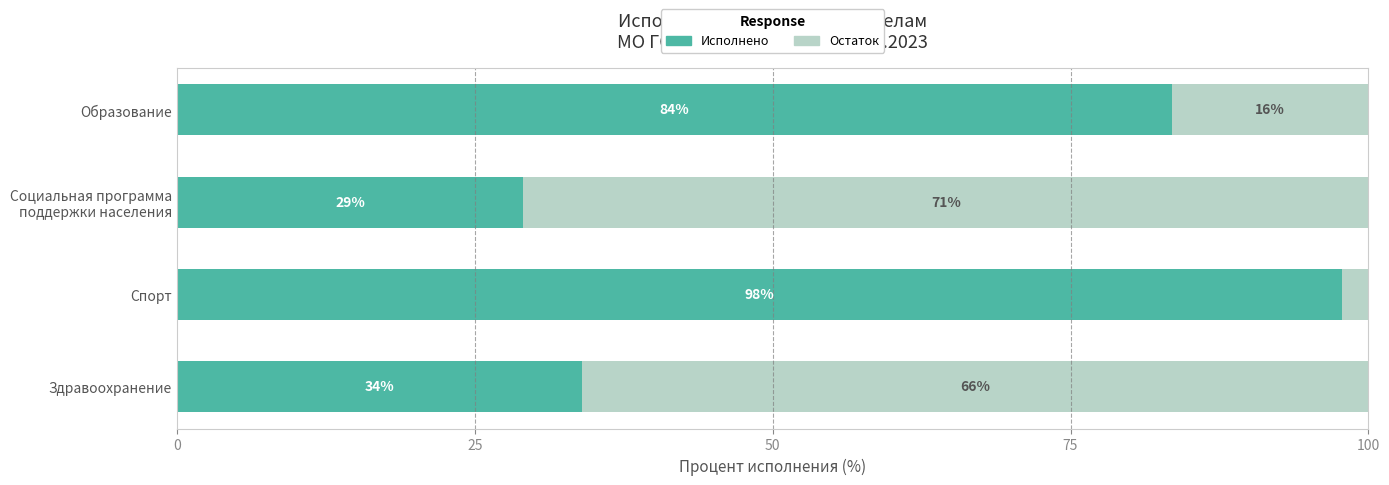

At which label does Исполнено reach its peak?

Спорт